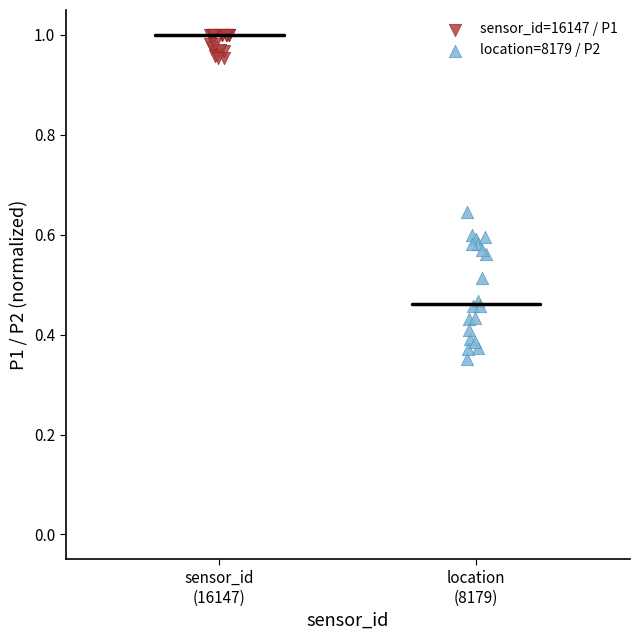

Which series reaches the minimum Y coordinate?

location=8179 / P2